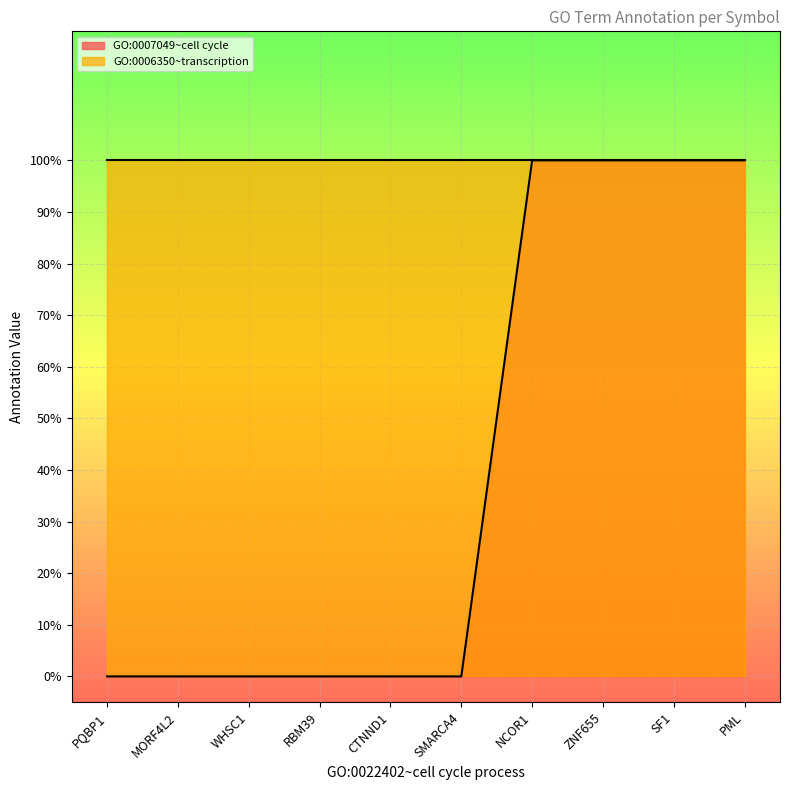

List the labels in order of value, smallest first.

PQBP1, MORF4L2, WHSC1, RBM39, CTNND1, SMARCA4, NCOR1, ZNF655, SF1, PML